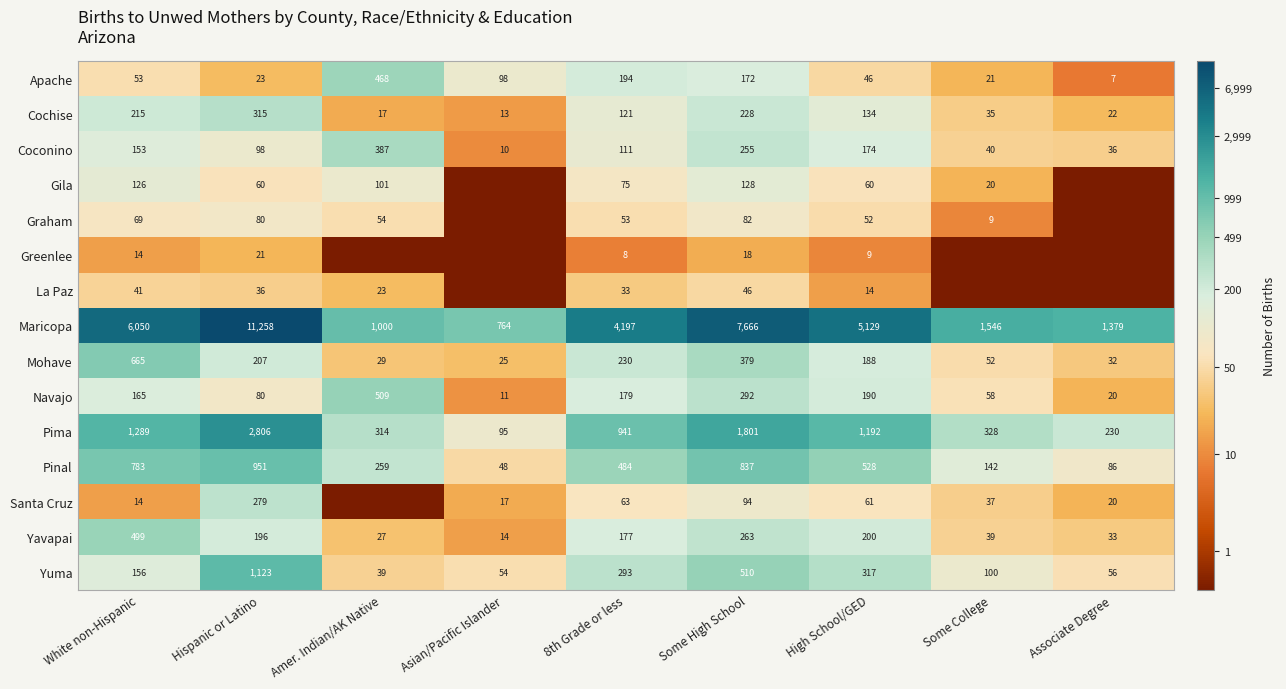

Rank the categories by Maricopa value from lowest to highest.

Asian/Pacific Islander, Amer. Indian/AK Native, Associate Degree, Some College, 8th Grade or less, High School/GED, White non-Hispanic, Some High School, Hispanic or Latino